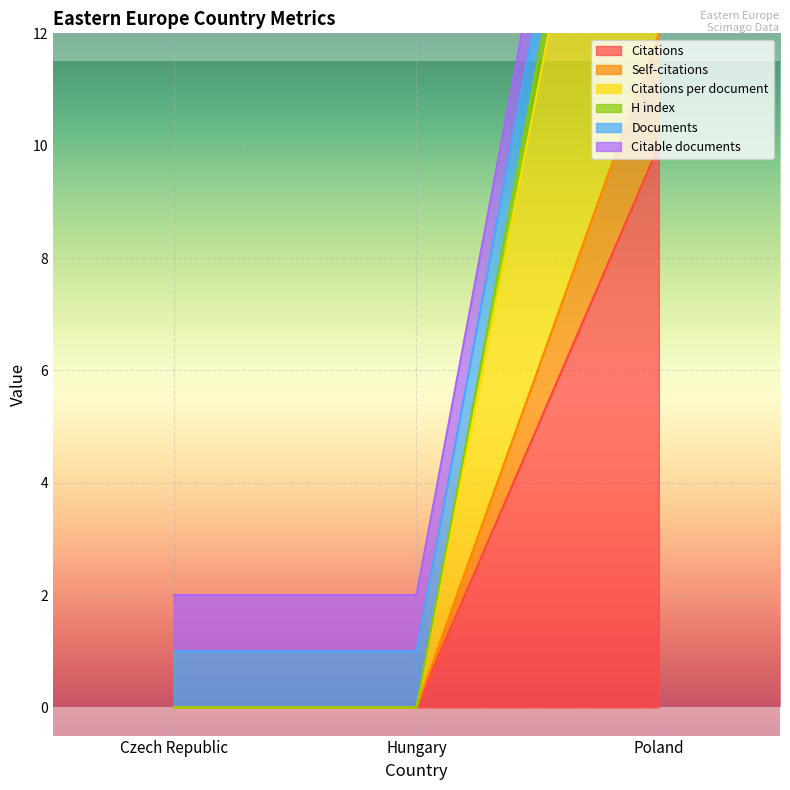

True or false: Citations has a value of 10 at Poland.

True